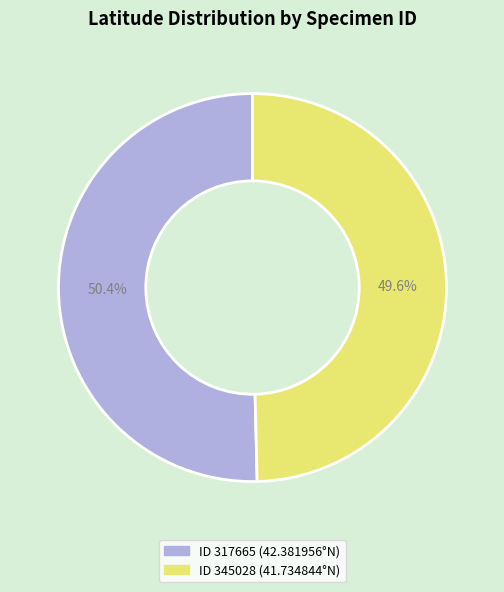

To the nearest percent, what is the average slice percentage?

50%